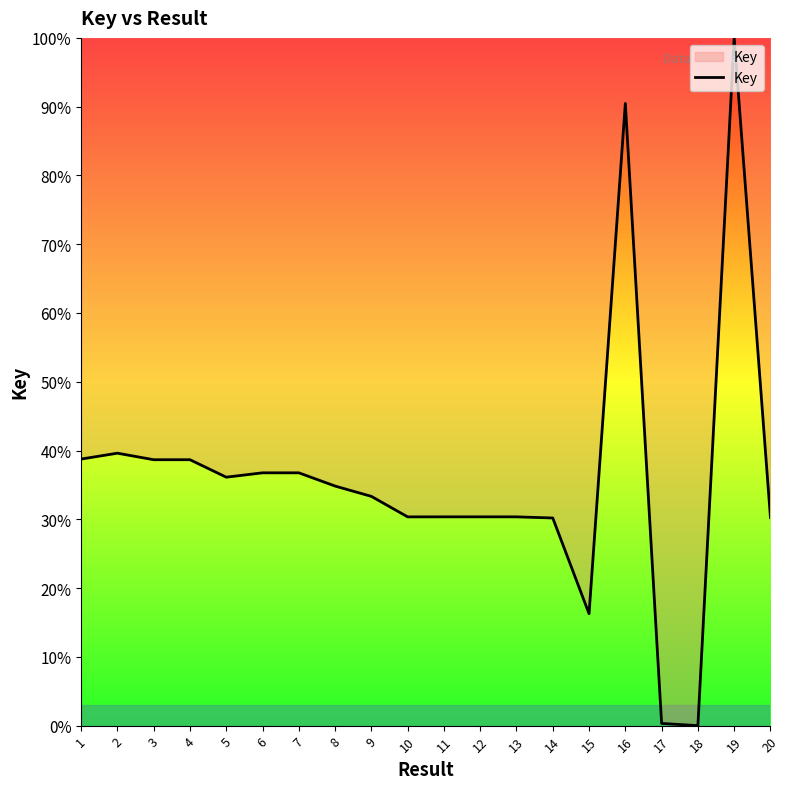

Is it true that the value at 18 is 0.0?

True